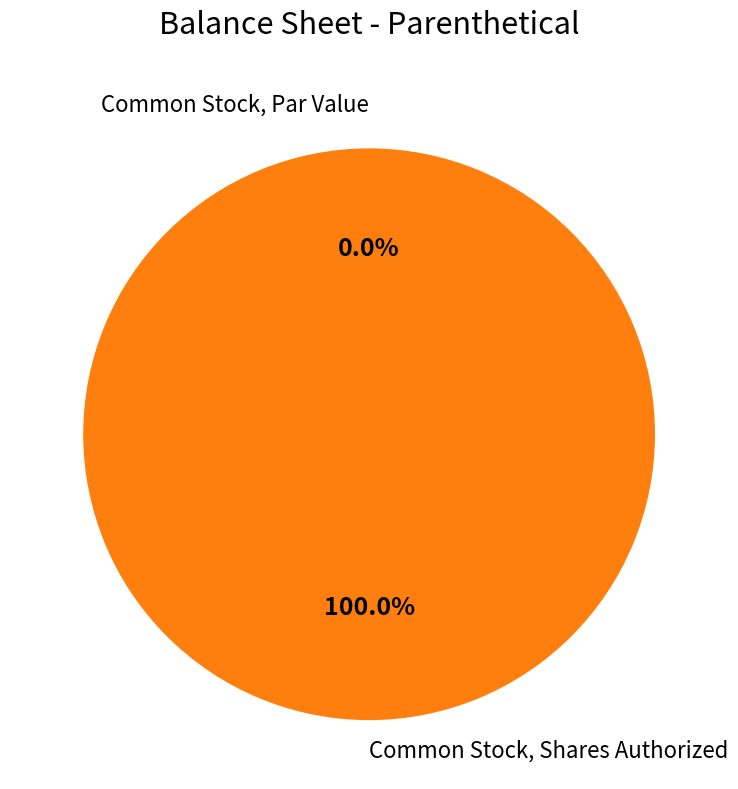

Is the sum of Common Stock, Shares Authorized and Common Stock, Par Value greater than half?

Yes